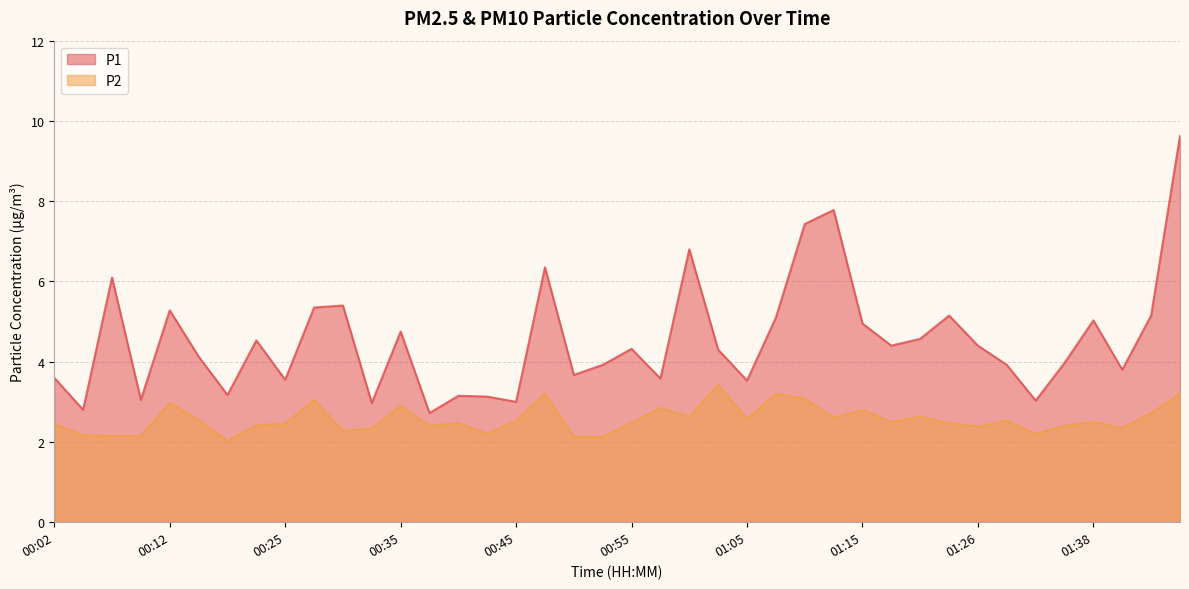

In P1, how many points are higher than both neighbors (excluding endpoints)?

12